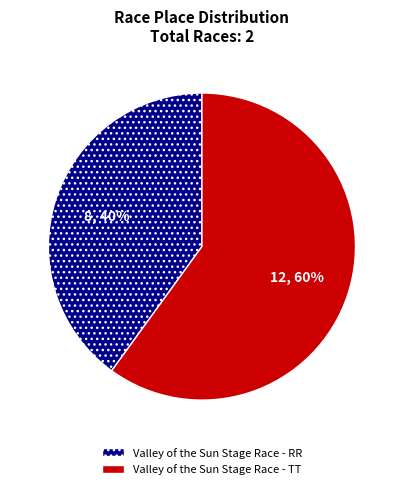

How many segments does this pie chart have?

2